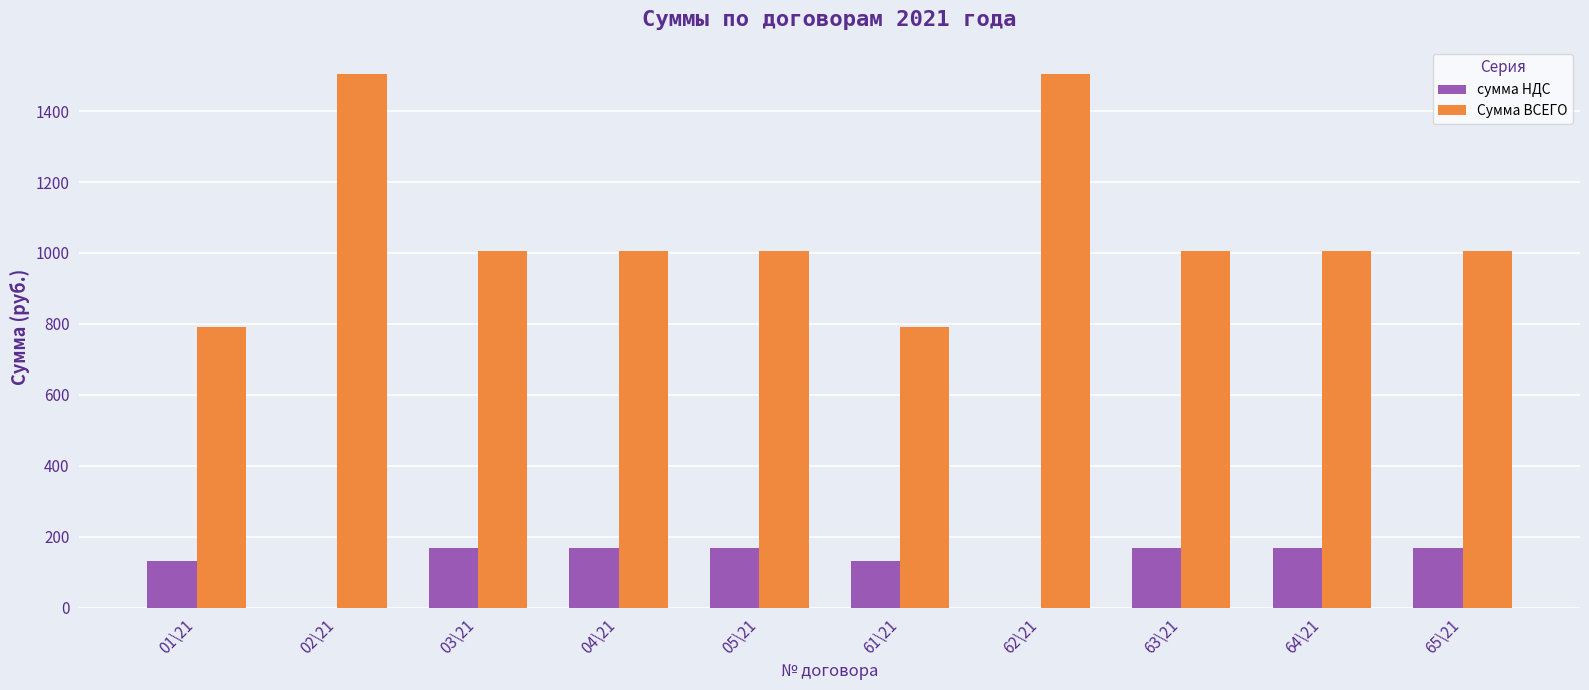

What is the sum of the сумма НДС values at 04\21 and 62\21?

167.7